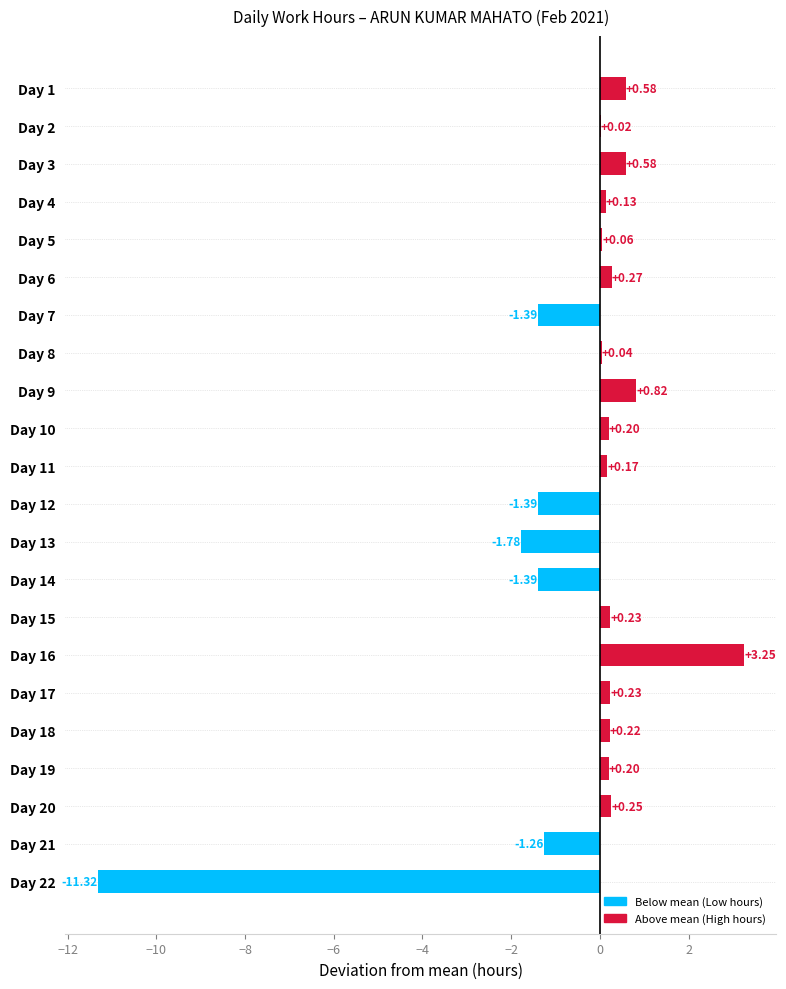

Which has a higher value, Day 13 or Day 14?

Day 14